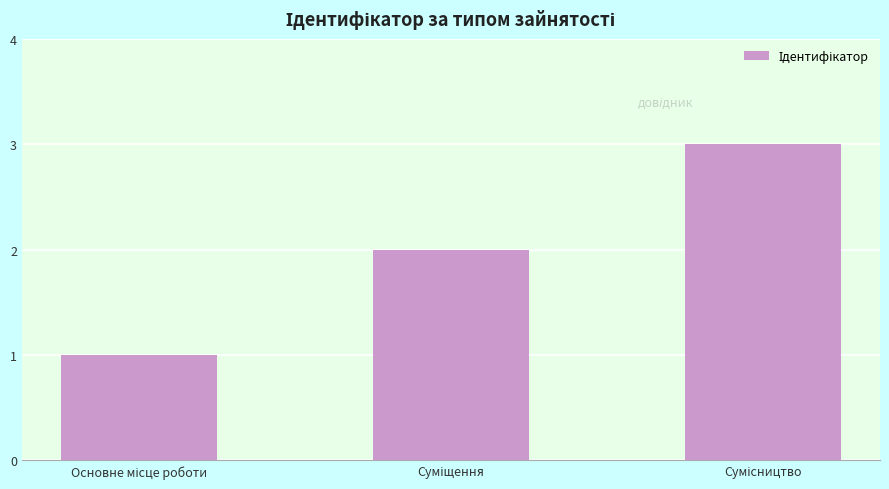

What is the sum of all values?

6